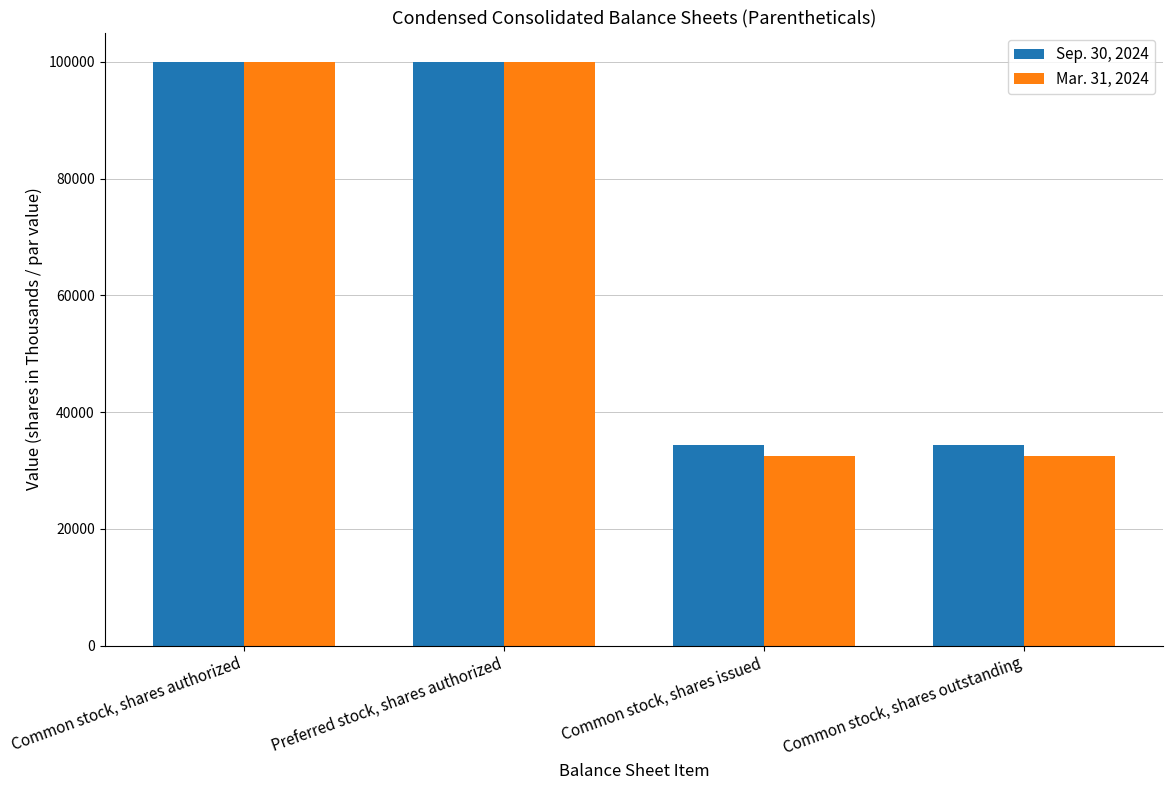

What is the label of the 2nd bar from the right?

Common stock, shares issued